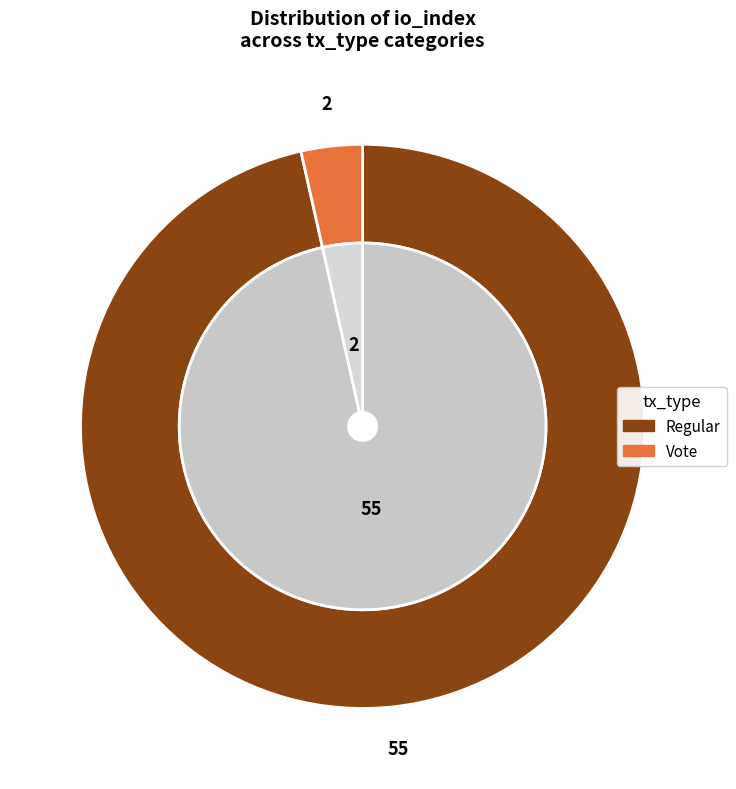

True or false: Regular (io_index=55) accounts for 96% of the total.

True